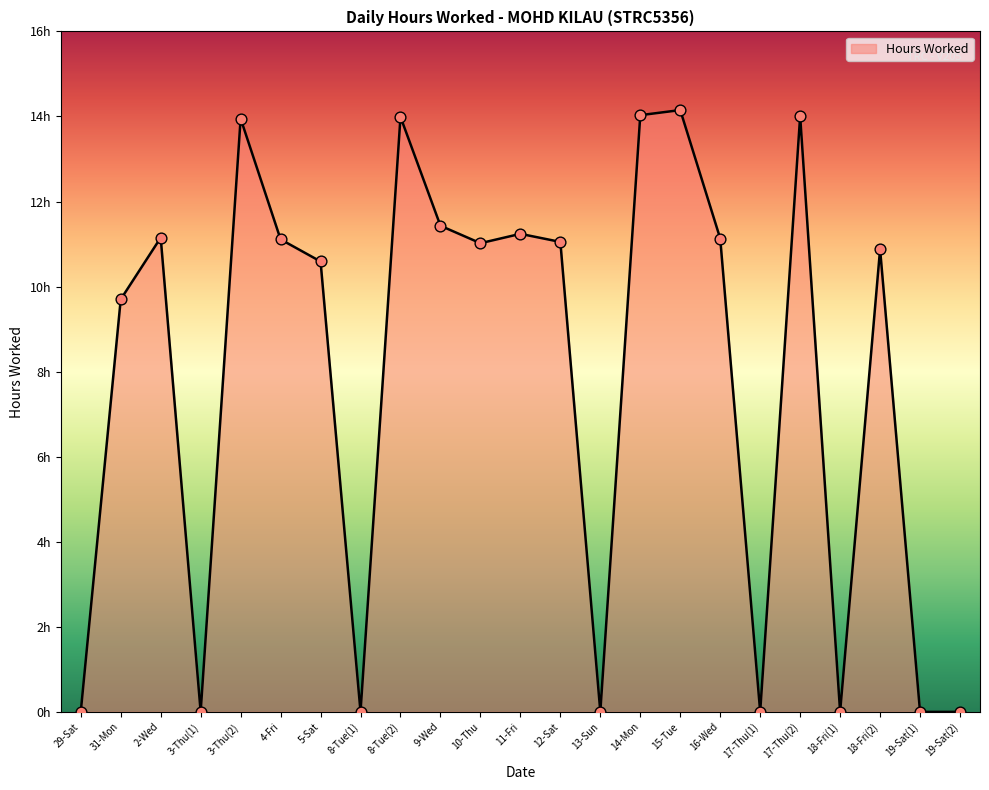

Approximately how many times larger is the value at 8-Tue(2) compared to 31-Mon?

1.4